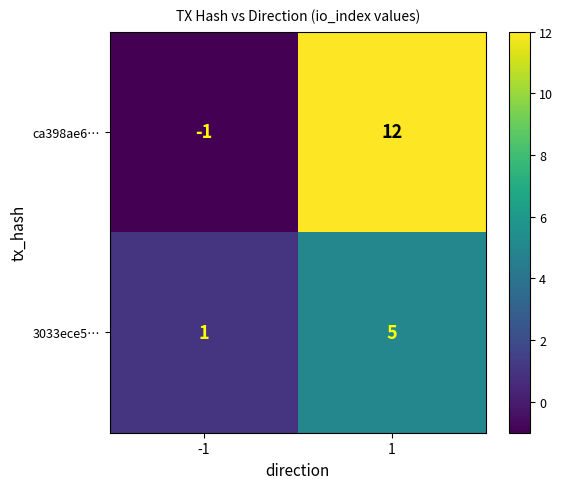

Is it true that 3033ece5… equals 5 at 1?

True